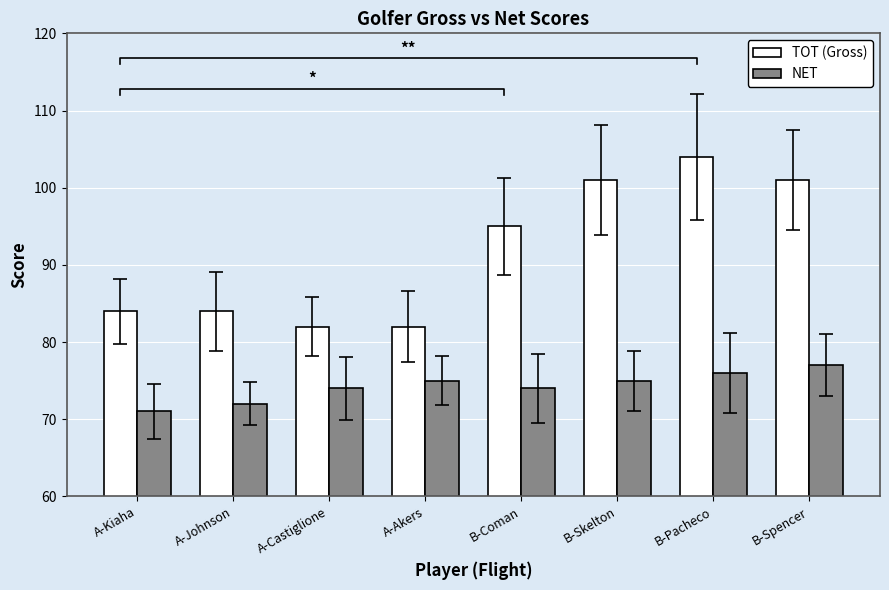

Are the bars grouped side by side (vs. stacked)?

Yes